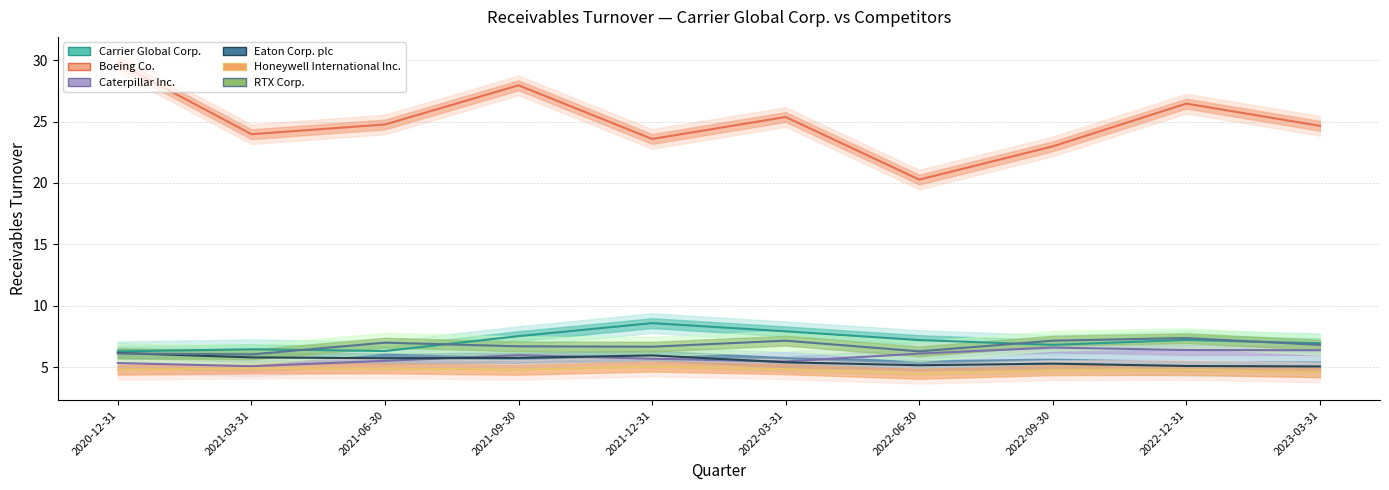

True or false: Boeing Co. and Caterpillar Inc. cross at least once.

False